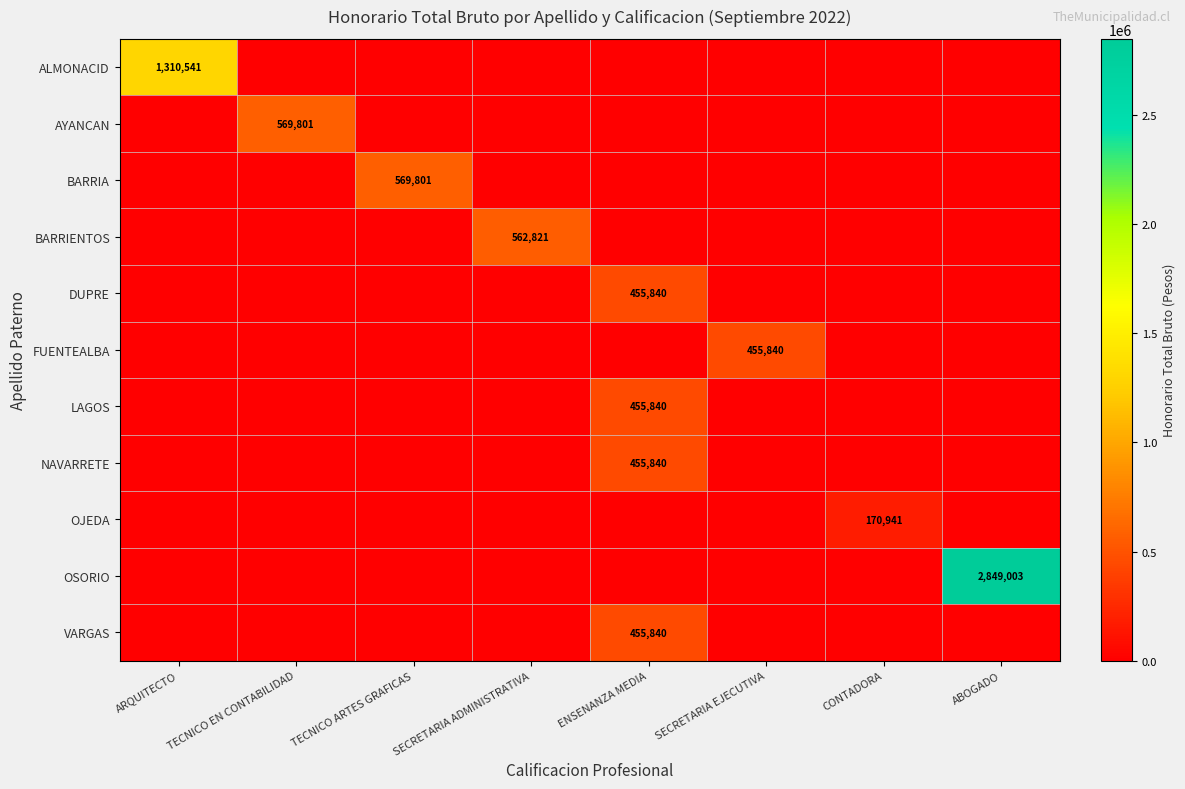

The FUENTEALBA series shows 455840 at SECRETARIA EJECUTIVA. True or false?

True